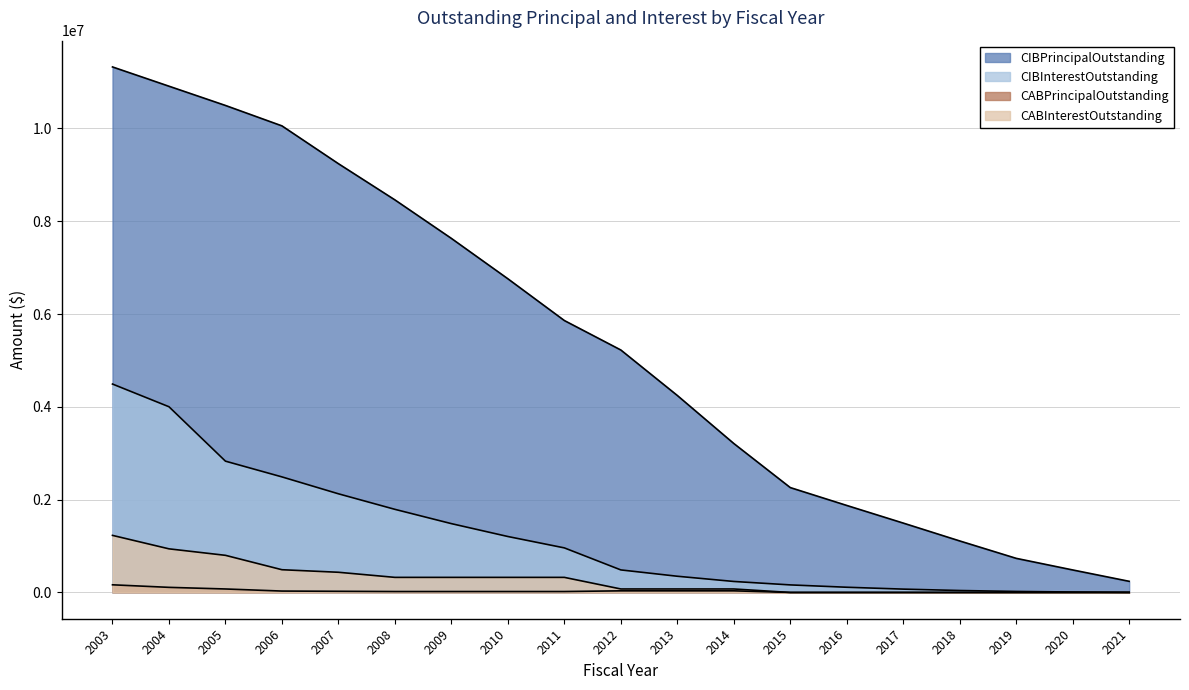

What is the minimum value for CIBInterestOutstanding?

2400.0